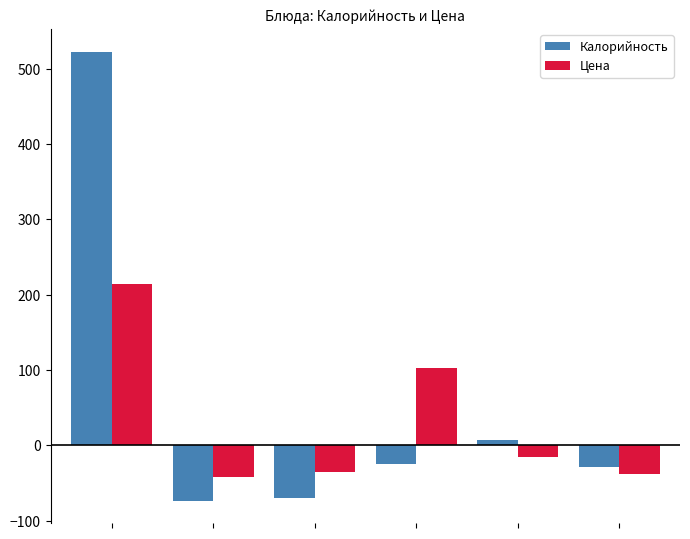

What is the average value of the Калорийность series?

55.2